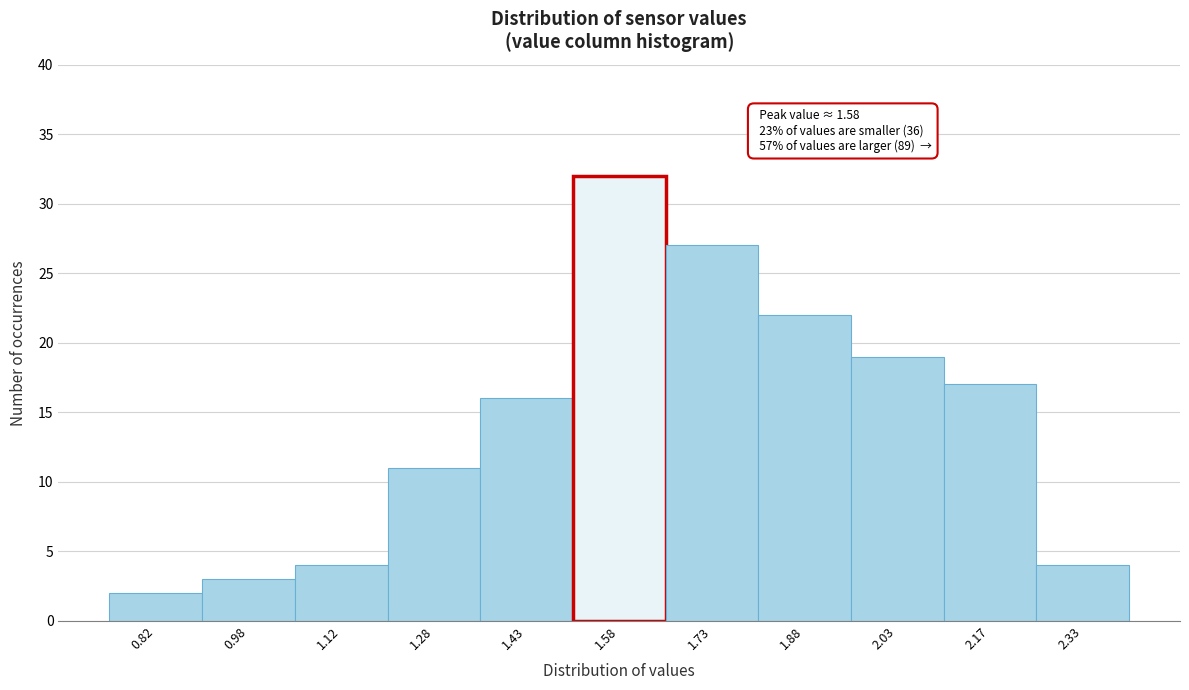

Which range on the x-axis has the tallest bar?

1.50 to 1.65